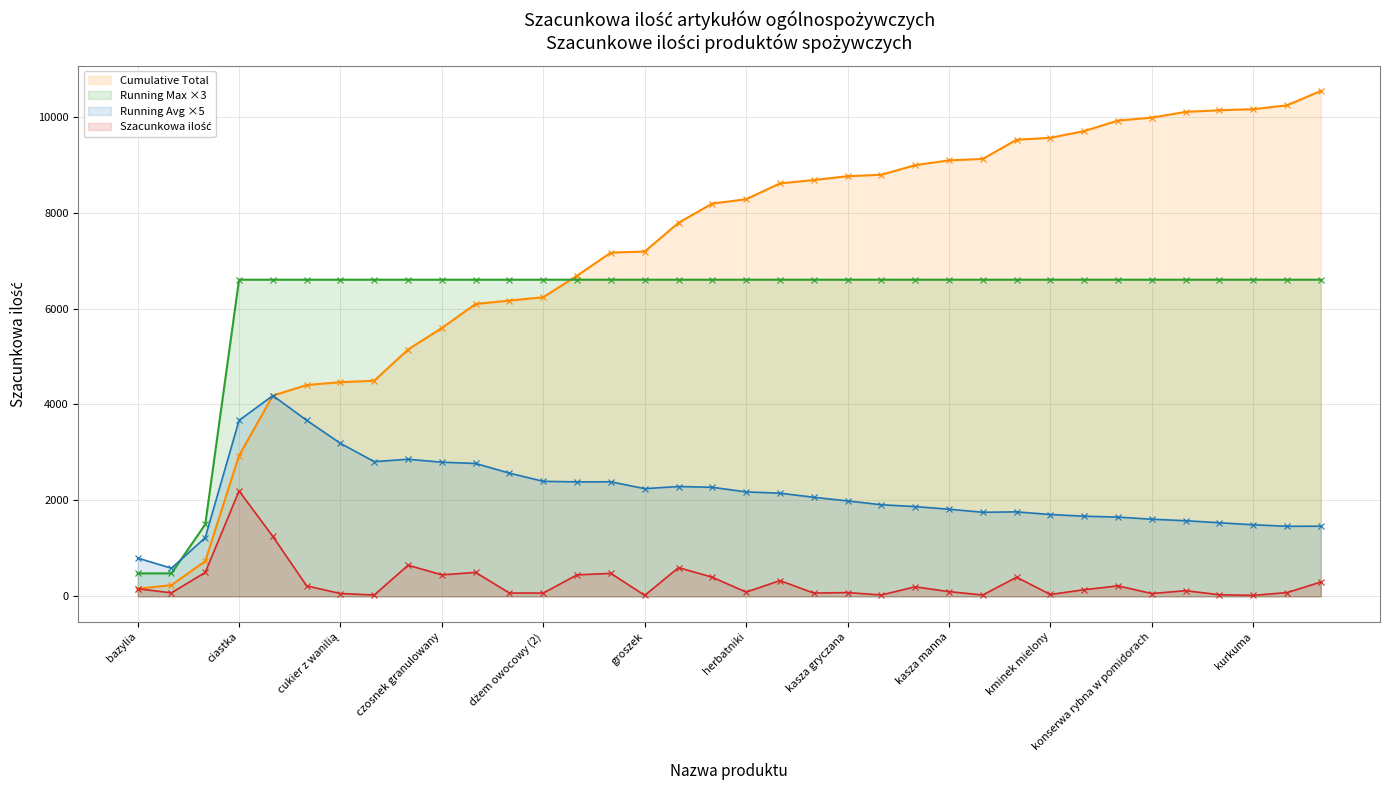

What is the label of the 9th point from the right?

kminek mielony